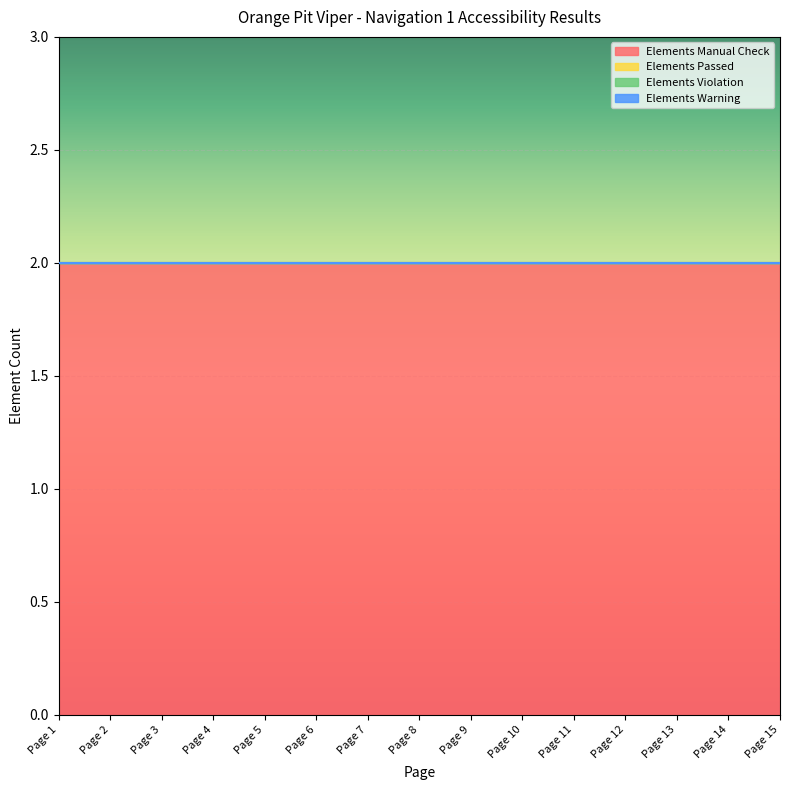

True or false: Elements Violation and Elements Manual Check intersect in this chart.

False